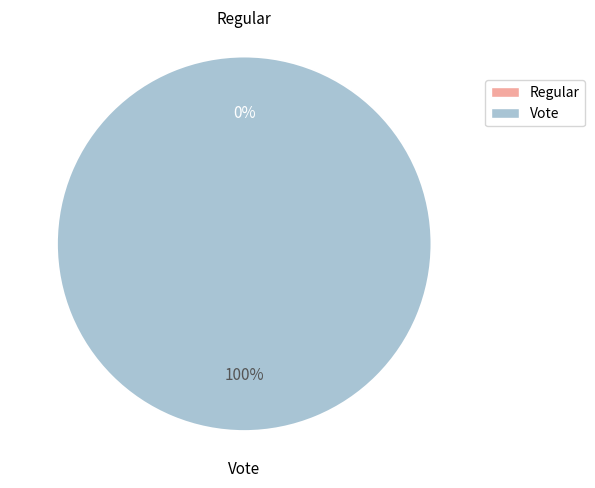

What is the total percentage of Regular and Vote?

100.0%